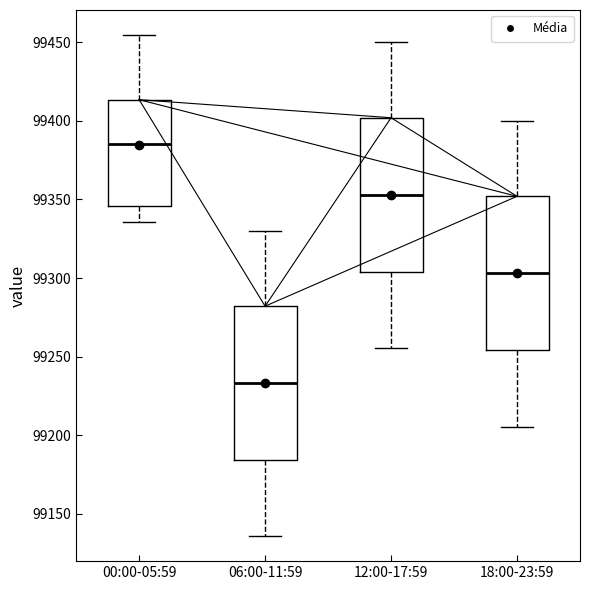

Reading left to right, transcribe this box plot: for each box, give where its median line is, the range the box spans, and where its two whiskers end, as read against the y-axis. The values are not printed on the chart, so give them approximately, as read against the axis.

00:00-05:59: median 99385, box 99345 to 99415, whiskers 99335 to 99455
06:00-11:59: median 99235, box 99185 to 99280, whiskers 99135 to 99330
12:00-17:59: median 99355, box 99305 to 99400, whiskers 99255 to 99450
18:00-23:59: median 99305, box 99255 to 99350, whiskers 99205 to 99400